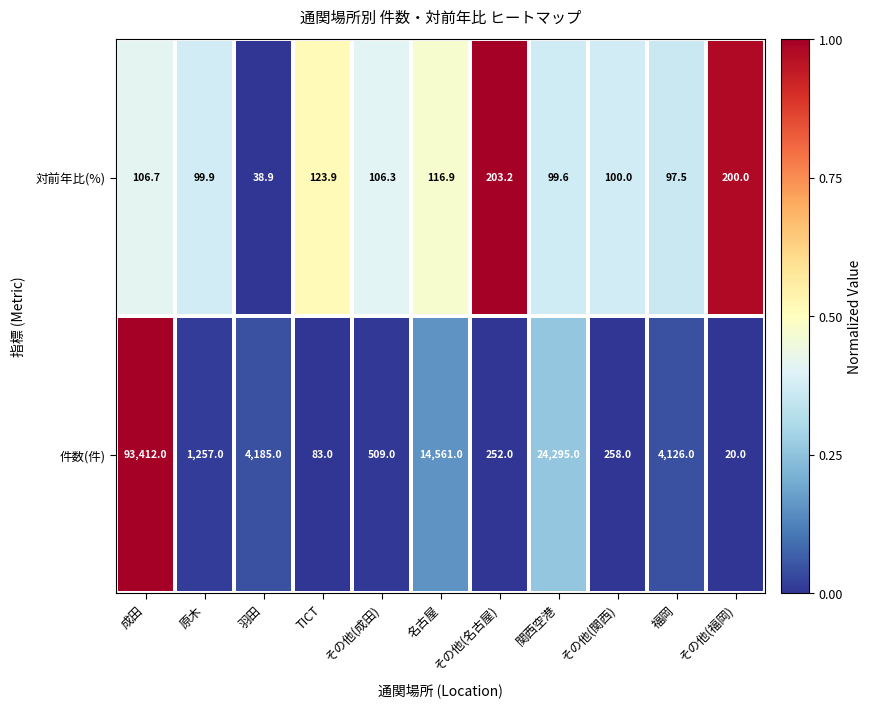

At which category does the chart reach its peak across all series?

成田